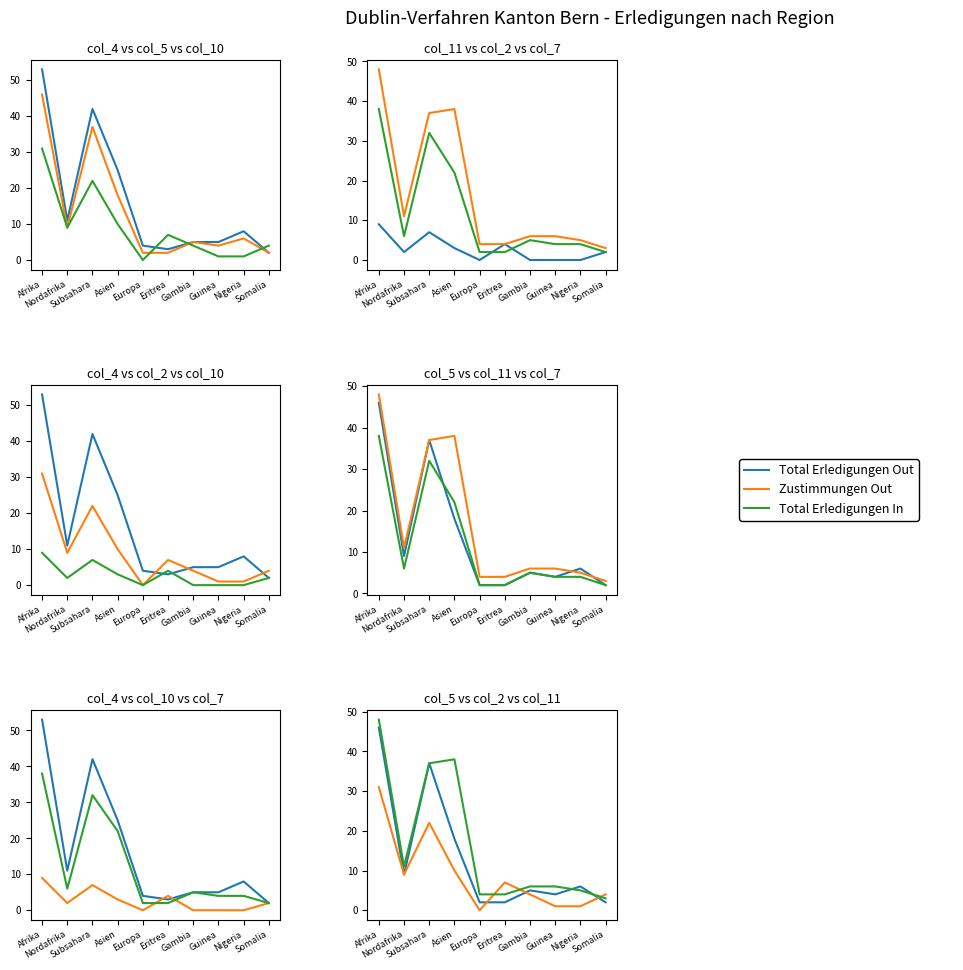

Reading right to left, what are all the values shown in this chart?

Total Erledigungen Out: Somalia=2	Nigeria=8	Guinea=5	Gambia=5	Eritrea=3	Europa=4	Asien=25	Subsahara=42	Nordafrika=11	Afrika=53
Zustimmungen Out: Somalia=2	Nigeria=6	Guinea=4	Gambia=5	Eritrea=2	Europa=2	Asien=18	Subsahara=37	Nordafrika=9	Afrika=46
Total Erledigungen In: Somalia=4	Nigeria=1	Guinea=1	Gambia=4	Eritrea=7	Europa=0	Asien=10	Subsahara=22	Nordafrika=9	Afrika=31
Erledigungen In: Somalia=2	Nigeria=0	Guinea=0	Gambia=0	Eritrea=4	Europa=0	Asien=3	Subsahara=7	Nordafrika=2	Afrika=9
Out-Verfahren: Somalia=3	Nigeria=5	Guinea=6	Gambia=6	Eritrea=4	Europa=4	Asien=38	Subsahara=37	Nordafrika=11	Afrika=48
Nicht-eintretens: Somalia=2	Nigeria=4	Guinea=4	Gambia=5	Eritrea=2	Europa=2	Asien=22	Subsahara=32	Nordafrika=6	Afrika=38